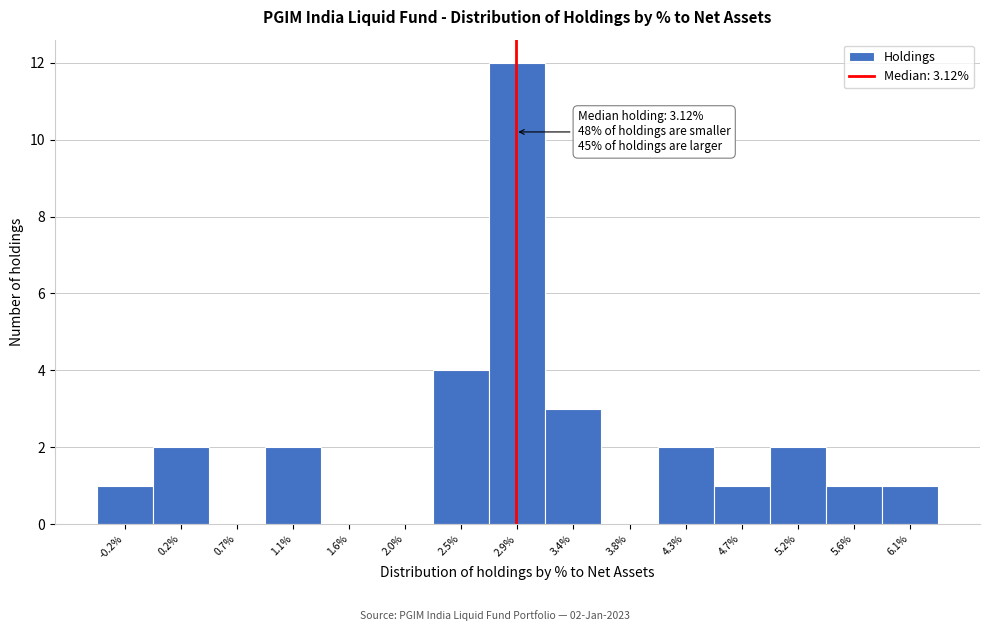

Reading left to right, transcribe all the data shown in this chart.

-0.2%=1	0.2%=2	0.7%=0	1.1%=2	1.6%=0	2.0%=0	2.5%=4	2.9%=12	3.4%=3	3.8%=0	4.3%=2	4.7%=1	5.2%=2	5.6%=1	6.1%=1